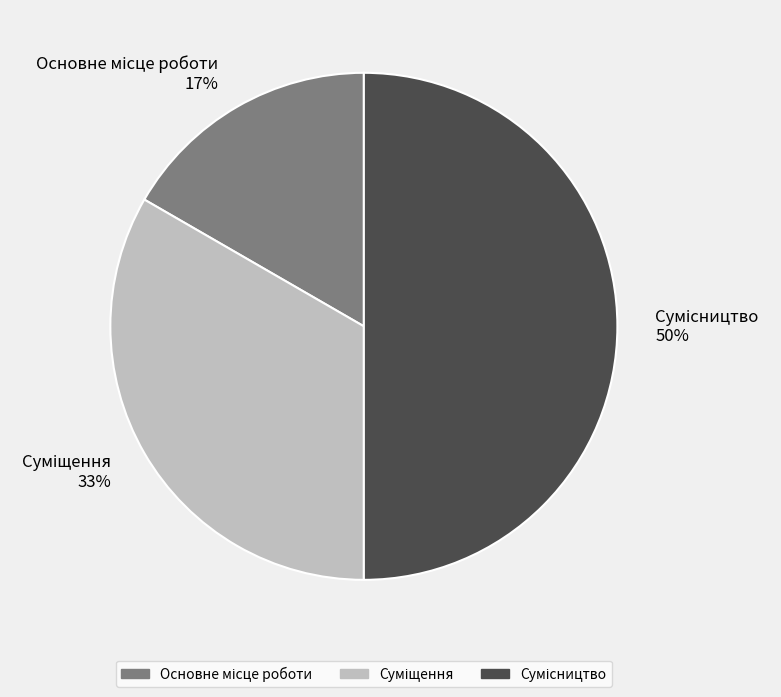

To the nearest percent, what is the difference between the largest and smallest slice percentages?

33%